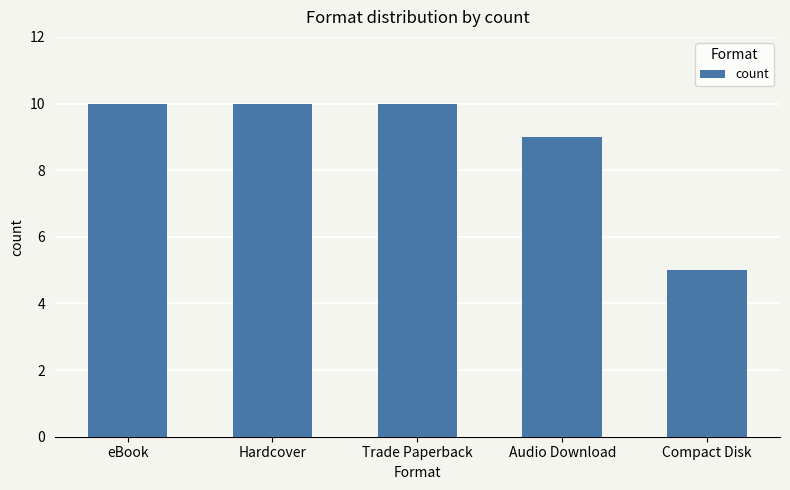

How many distinct data groups are displayed?

1